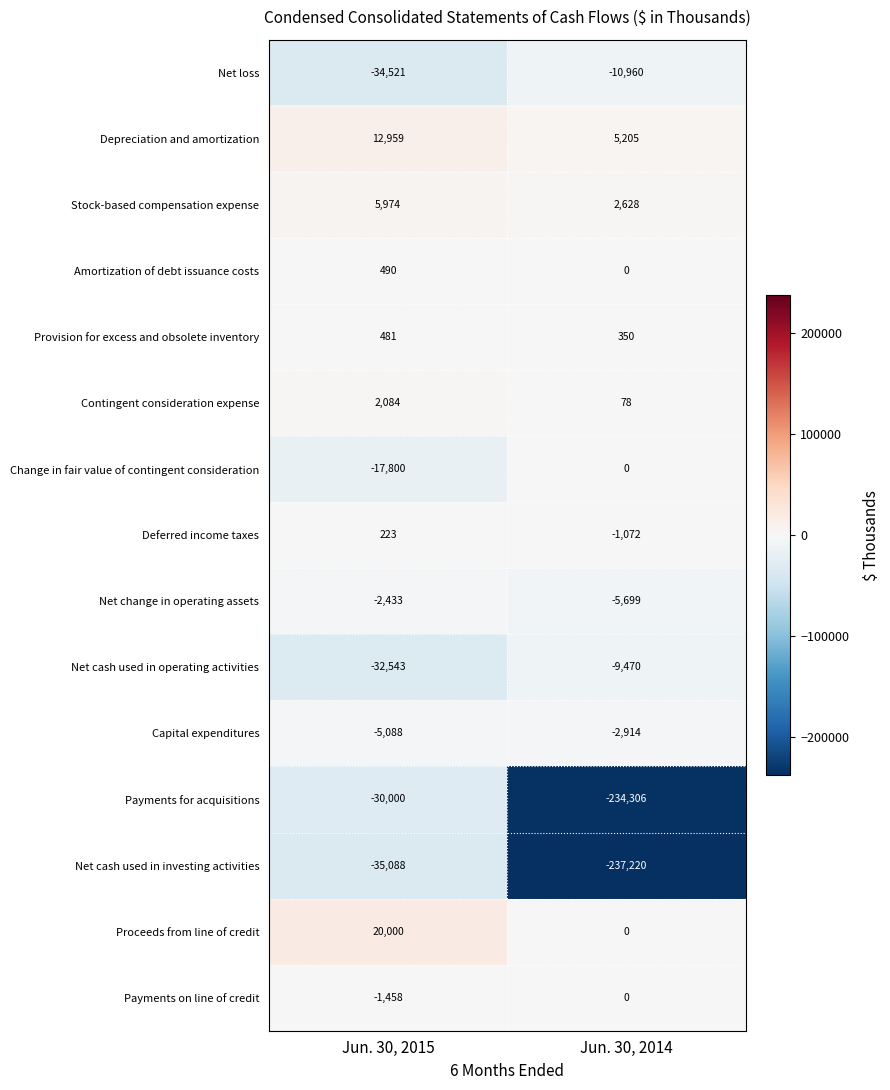

What is the total value across all series at Jun. 30, 2015?

-116720